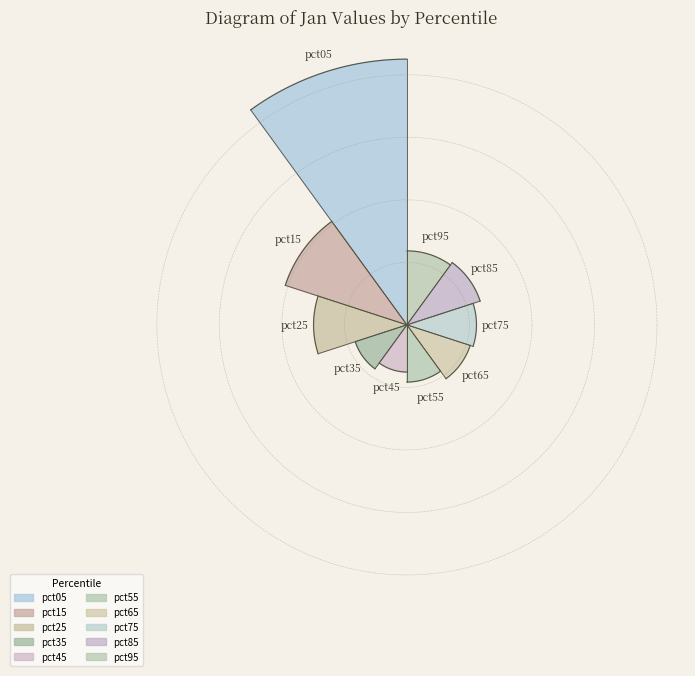

To the nearest percent, what is the difference between the largest and smallest slice percentages?

23%